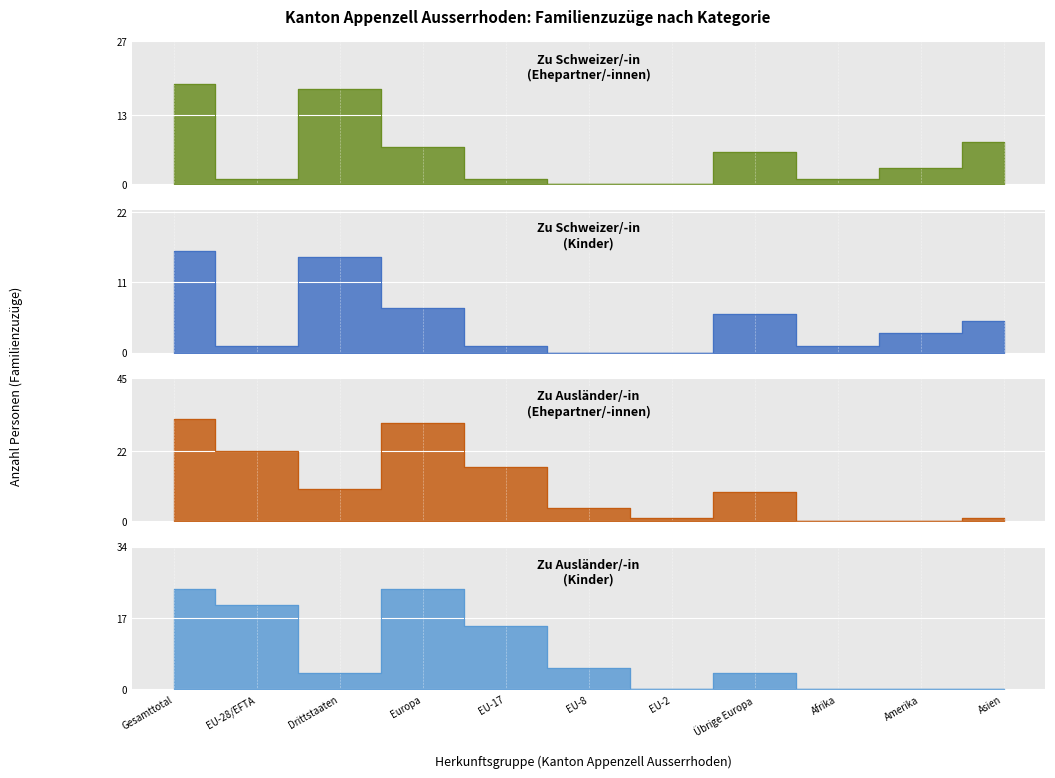

Which category has the lowest value in the Familiennachzug zu Schweizer (Ehepartner) series?

EU-8